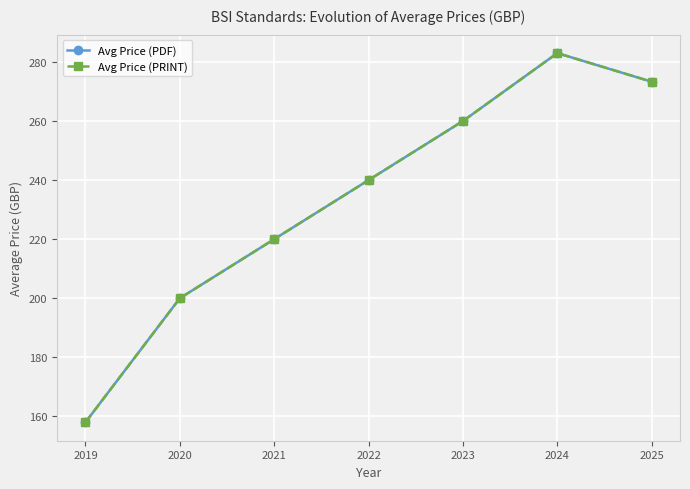

Does the chart have visible grid lines?

Yes